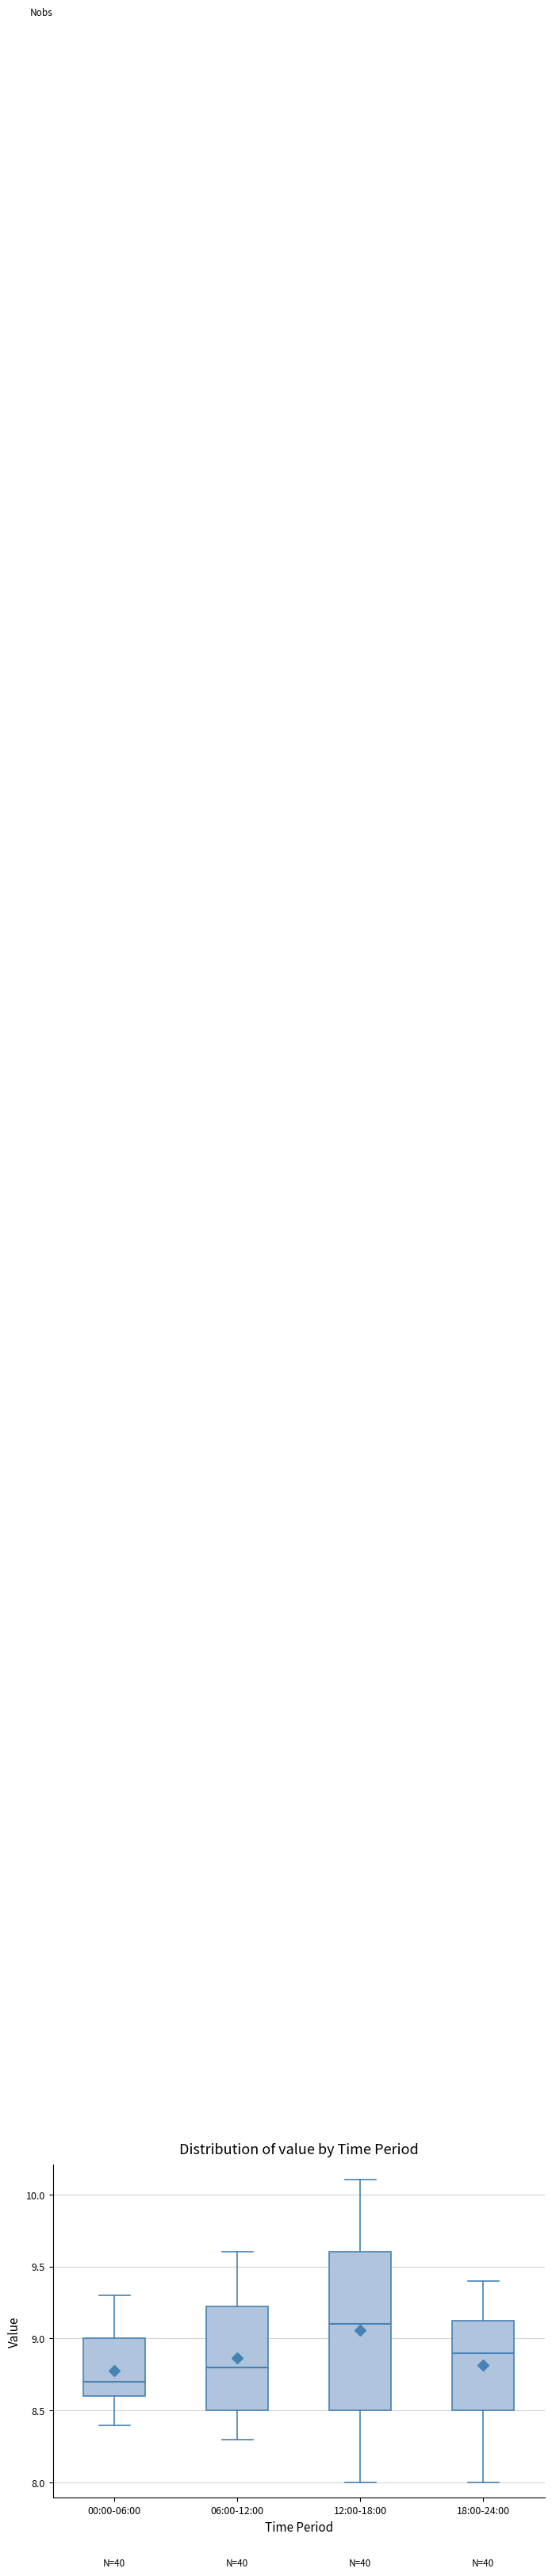

Where does the upper whisker of the box for 00:00-06:00 end on the y-axis? The values are not printed on the chart, so give them approximately, as read against the axis.

9.30